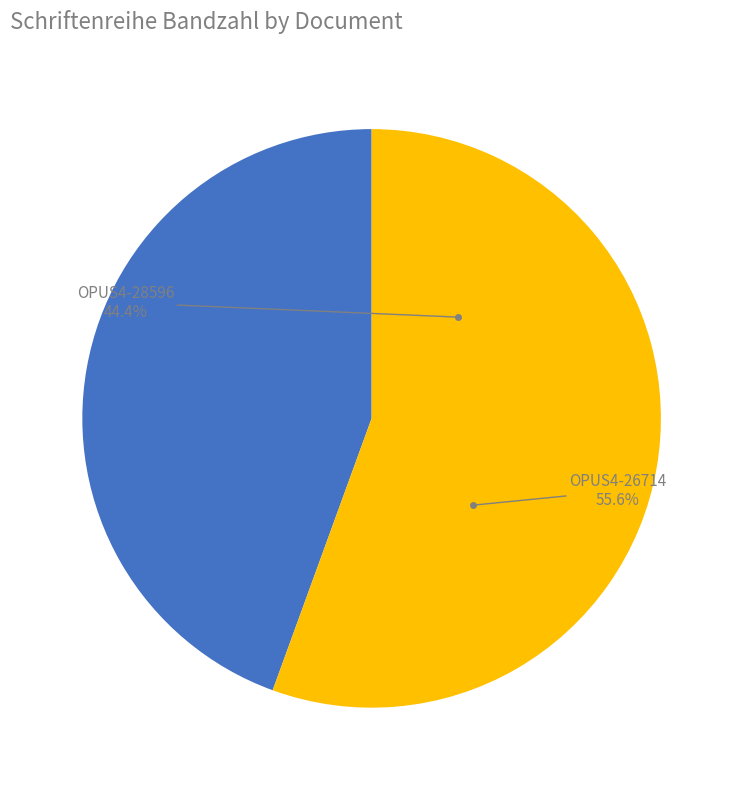

Combined, do OPUS4-26714 and OPUS4-28596 account for over 50%?

Yes